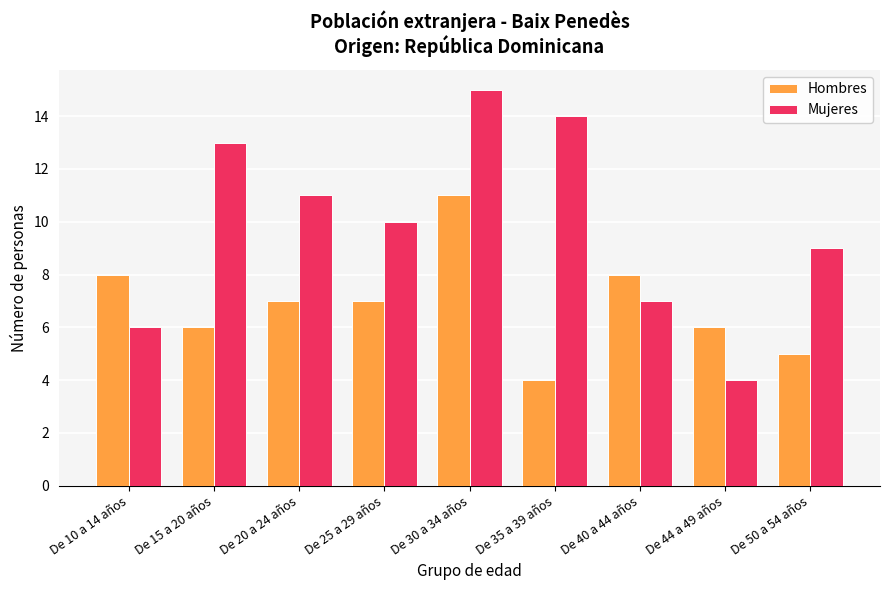

Which category has the highest value in the Hombres series?

De 30 a 34 años